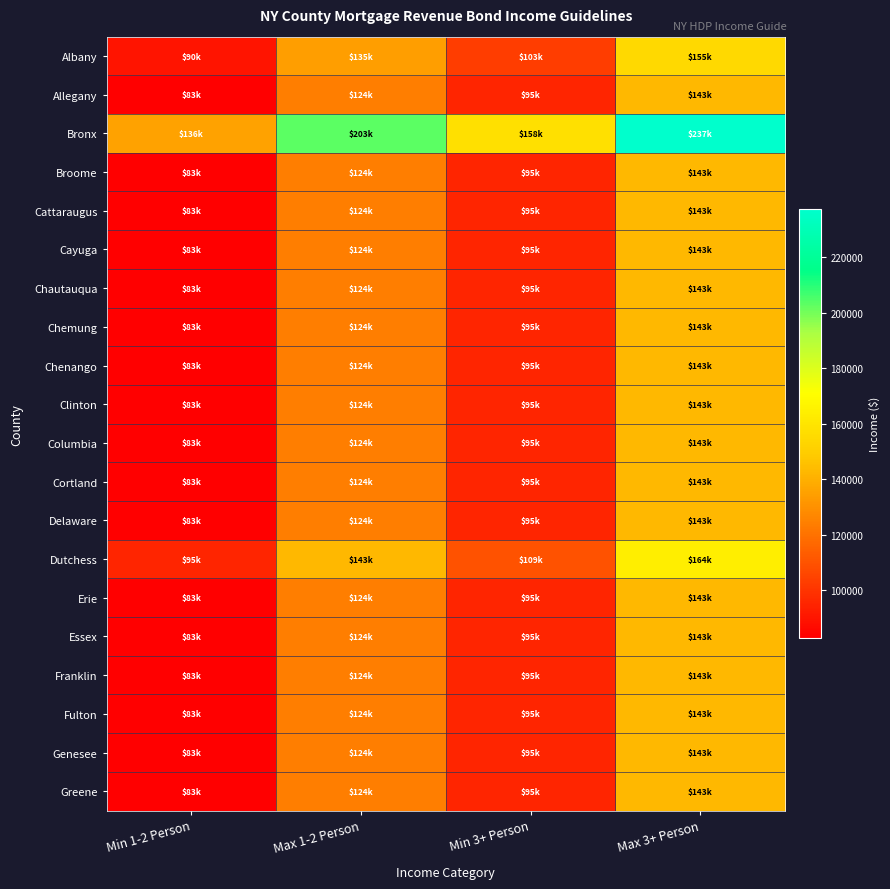

Reading right to left, transcribe all the data shown in this chart.

Albany: Max 3+ Person=154836.0	Min 3+ Person=103224.0	Max 1-2 Person=134640.0	Min 1-2 Person=89760.0
Allegany: Max 3+ Person=143106.0	Min 3+ Person=95404.0	Max 1-2 Person=124440.0	Min 1-2 Person=82960.0
Bronx: Max 3+ Person=237216.0	Min 3+ Person=158144.0	Max 1-2 Person=203328.0	Min 1-2 Person=135552.0
Broome: Max 3+ Person=143106.0	Min 3+ Person=95404.0	Max 1-2 Person=124440.0	Min 1-2 Person=82960.0
Cattaraugus: Max 3+ Person=143106.0	Min 3+ Person=95404.0	Max 1-2 Person=124440.0	Min 1-2 Person=82960.0
Cayuga: Max 3+ Person=143106.0	Min 3+ Person=95404.0	Max 1-2 Person=124440.0	Min 1-2 Person=82960.0
Chautauqua: Max 3+ Person=143106.0	Min 3+ Person=95404.0	Max 1-2 Person=124440.0	Min 1-2 Person=82960.0
Chemung: Max 3+ Person=143106.0	Min 3+ Person=95404.0	Max 1-2 Person=124440.0	Min 1-2 Person=82960.0
Chenango: Max 3+ Person=143106.0	Min 3+ Person=95404.0	Max 1-2 Person=124440.0	Min 1-2 Person=82960.0
Clinton: Max 3+ Person=143106.0	Min 3+ Person=95404.0	Max 1-2 Person=124440.0	Min 1-2 Person=82960.0
Columbia: Max 3+ Person=143106.0	Min 3+ Person=95404.0	Max 1-2 Person=124440.0	Min 1-2 Person=82960.0
Cortland: Max 3+ Person=143106.0	Min 3+ Person=95404.0	Max 1-2 Person=124440.0	Min 1-2 Person=82960.0
Delaware: Max 3+ Person=143106.0	Min 3+ Person=95404.0	Max 1-2 Person=124440.0	Min 1-2 Person=82960.0
Dutchess: Max 3+ Person=164220.0	Min 3+ Person=109480.0	Max 1-2 Person=142800.0	Min 1-2 Person=95200.0
Erie: Max 3+ Person=143106.0	Min 3+ Person=95404.0	Max 1-2 Person=124440.0	Min 1-2 Person=82960.0
Essex: Max 3+ Person=143106.0	Min 3+ Person=95404.0	Max 1-2 Person=124440.0	Min 1-2 Person=82960.0
Franklin: Max 3+ Person=143106.0	Min 3+ Person=95404.0	Max 1-2 Person=124440.0	Min 1-2 Person=82960.0
Fulton: Max 3+ Person=143106.0	Min 3+ Person=95404.0	Max 1-2 Person=124440.0	Min 1-2 Person=82960.0
Genesee: Max 3+ Person=143106.0	Min 3+ Person=95404.0	Max 1-2 Person=124440.0	Min 1-2 Person=82960.0
Greene: Max 3+ Person=143106.0	Min 3+ Person=95404.0	Max 1-2 Person=124440.0	Min 1-2 Person=82960.0